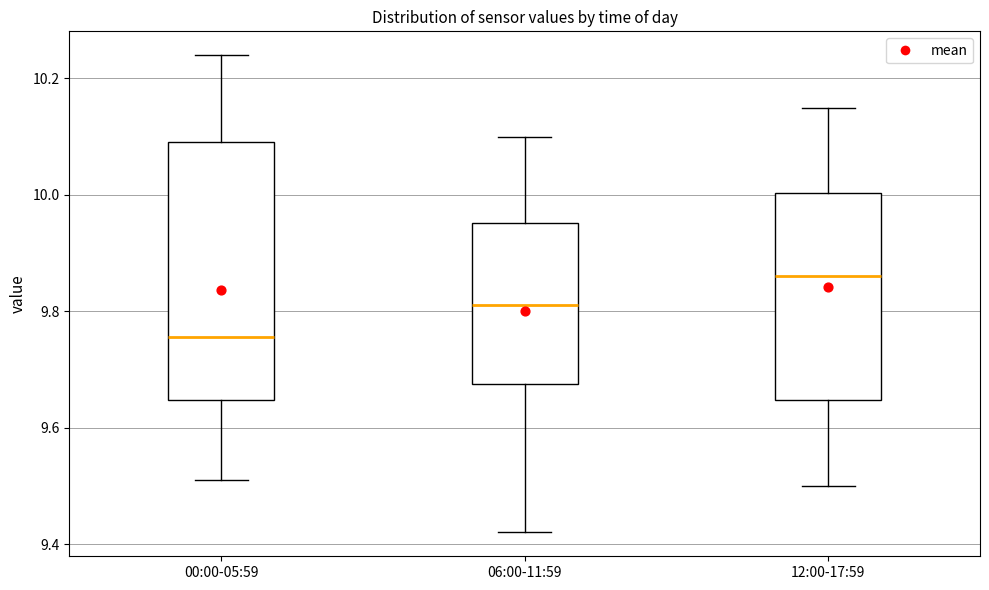

Which box is the tallest, from its lower edge to its upper edge?

00:00-05:59